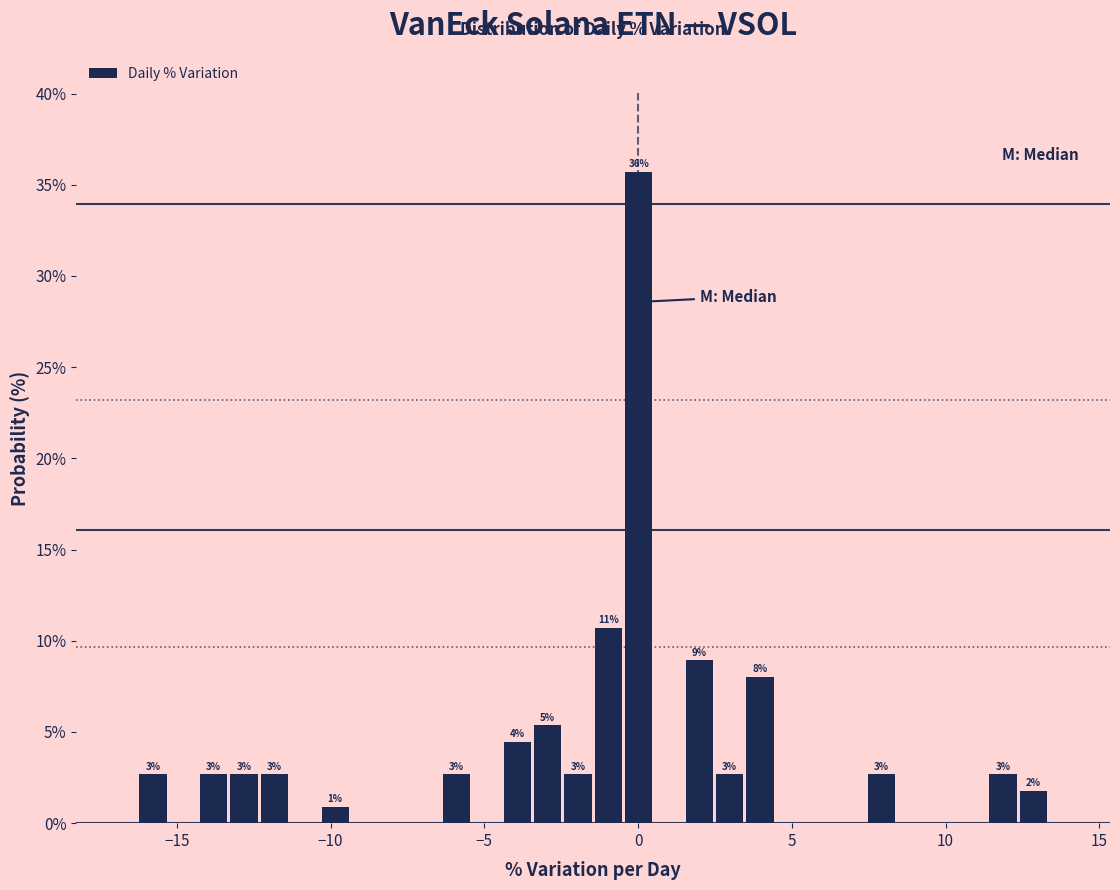

Around what value on the x-axis is the tallest bar? Give the approximate position of its centre, as read against the axis.

0.0